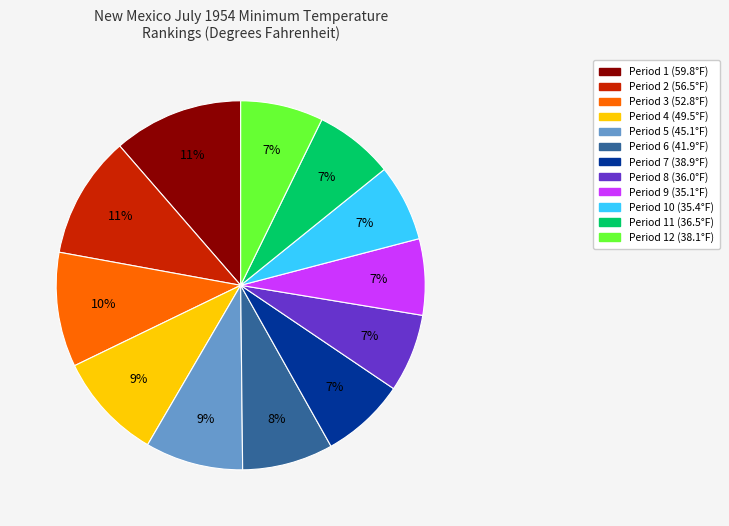

Does any single category account for the majority?

No